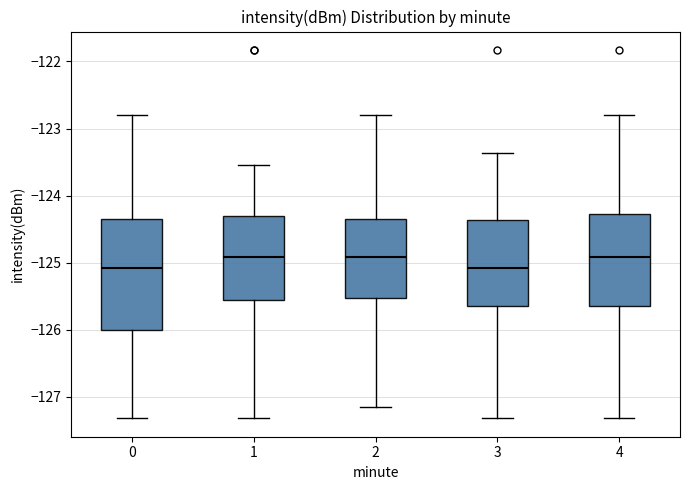

Reading left to right, transcribe this box plot: for each box, give where its median line is, the range the box spans, and where its two whiskers end, as read against the y-axis. The values are not printed on the chart, so give them approximately, as read against the axis.

0: median -125.1, box -126.0 to -124.4, whiskers -127.3 to -122.8
1: median -124.9, box -125.6 to -124.3, whiskers -127.3 to -123.5
2: median -124.9, box -125.5 to -124.4, whiskers -127.2 to -122.8
3: median -125.1, box -125.6 to -124.4, whiskers -127.3 to -123.4
4: median -124.9, box -125.6 to -124.3, whiskers -127.3 to -122.8